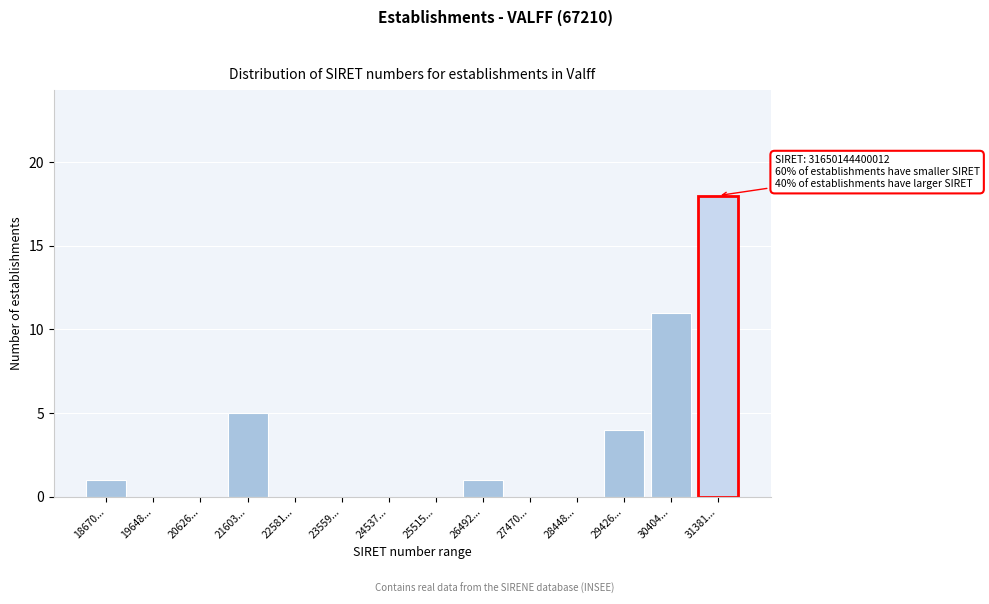

Reading left to right, list all the values displayed in this chart.

18670...=1	19648...=0	20626...=0	21603...=5	22581...=0	23559...=0	24537...=0	25515...=0	26492...=1	27470...=0	28448...=0	29426...=4	30404...=11	31381...=18